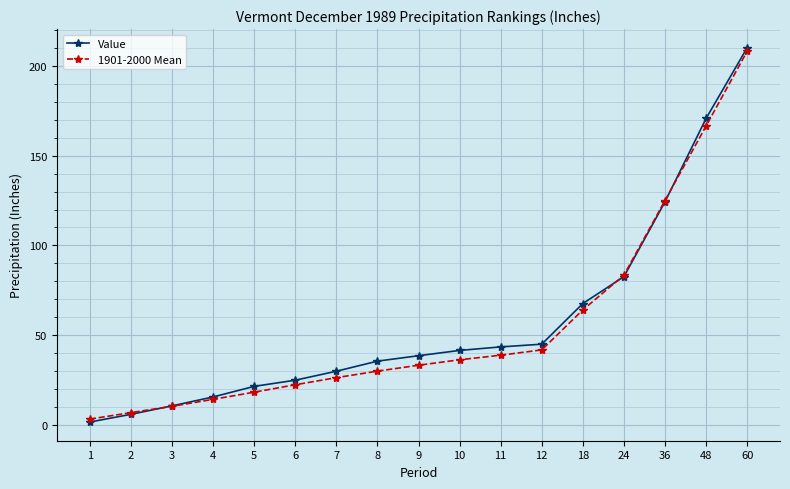

The value of Value at 9 is 38.5. True or false?

True